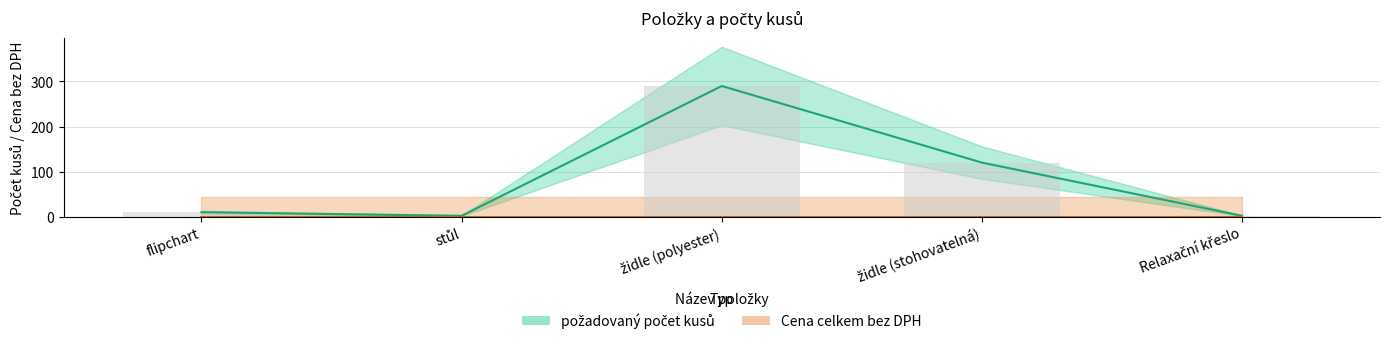

What is the difference between the maximum and minimum values?

288